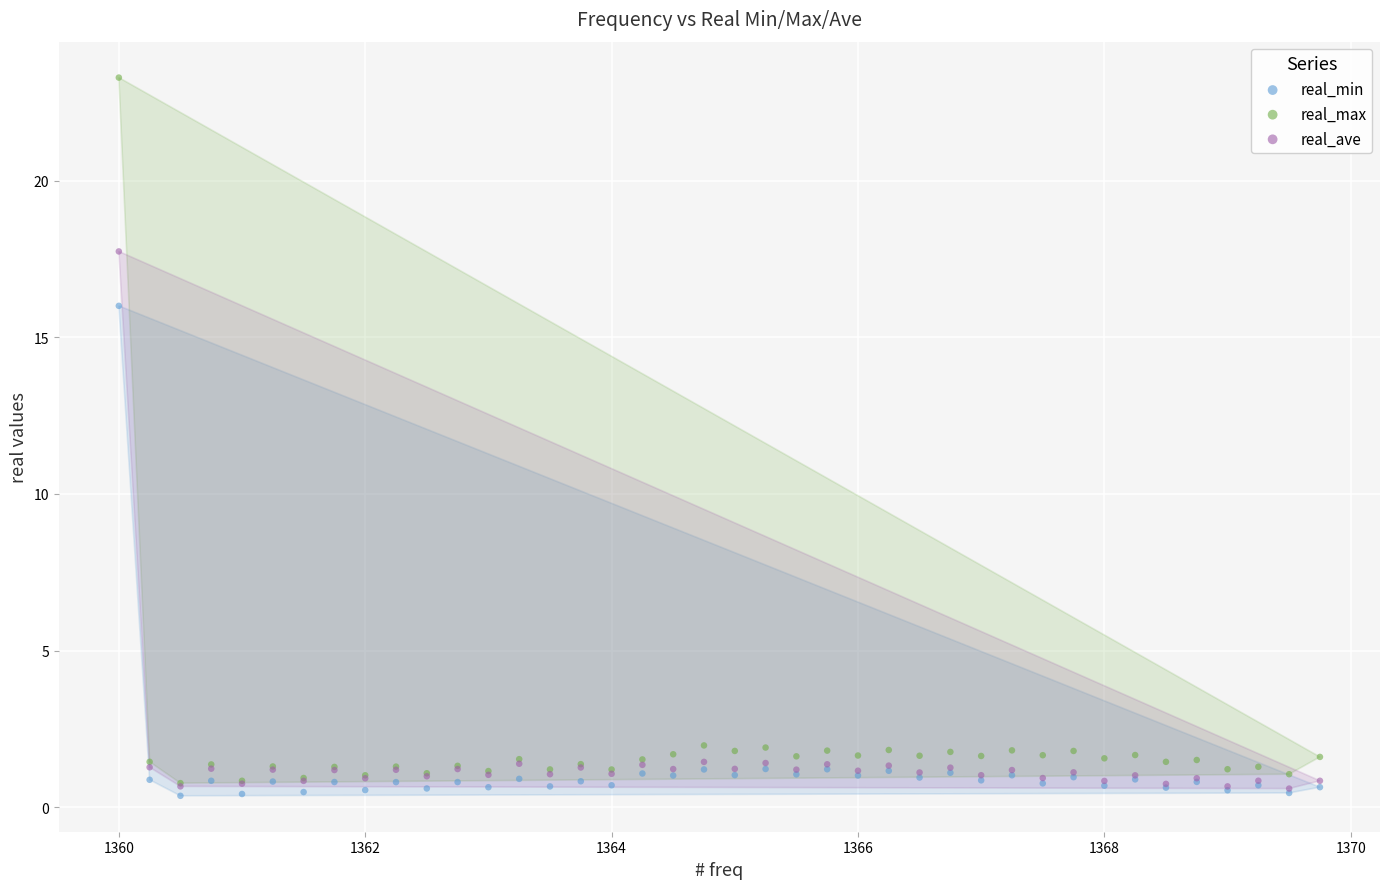

What are all the series names shown in the legend?

real_min, real_max, real_ave